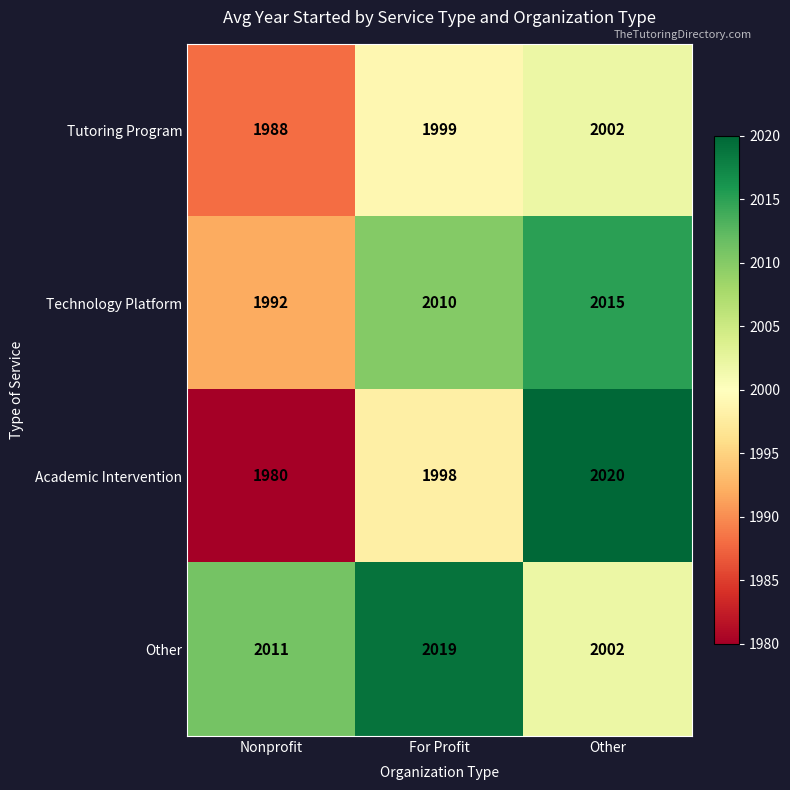

What is the highest value of the Technology Platform series?

2015